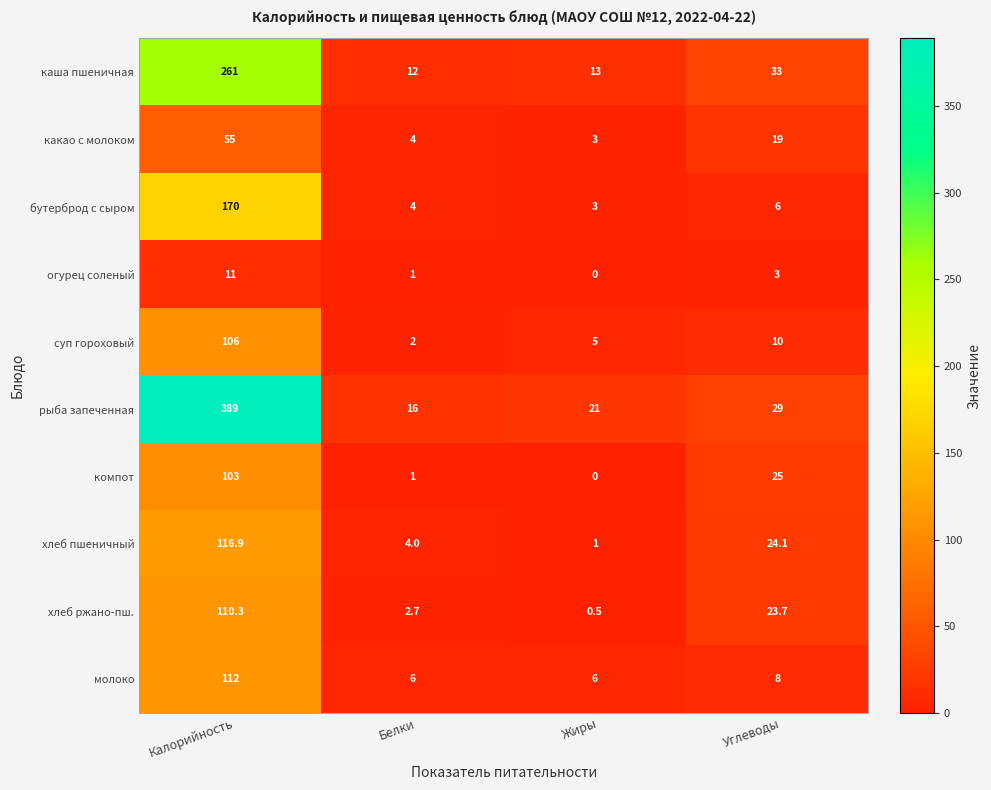

Where is рыба запеченная nearest to the value 202?

Углеводы